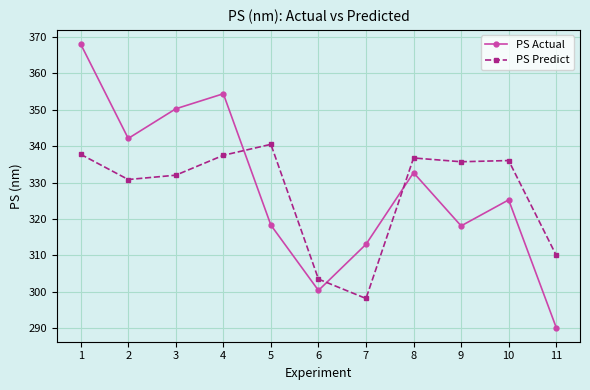

At how many categories does at least one series exceed 299?

11